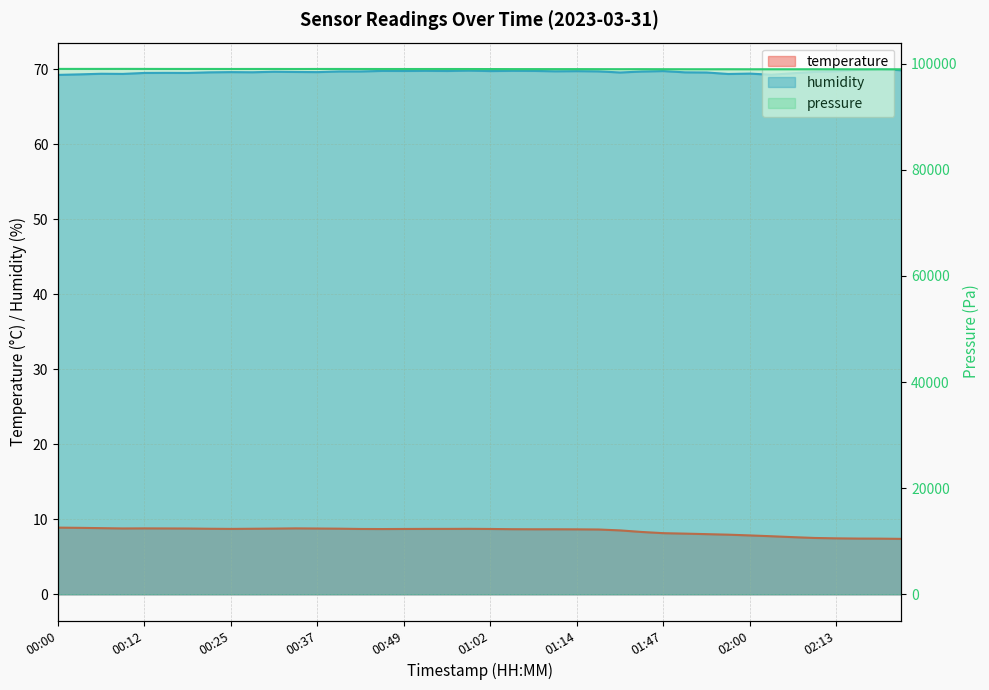

Which has a higher value, 02:16 or 00:06?

00:06